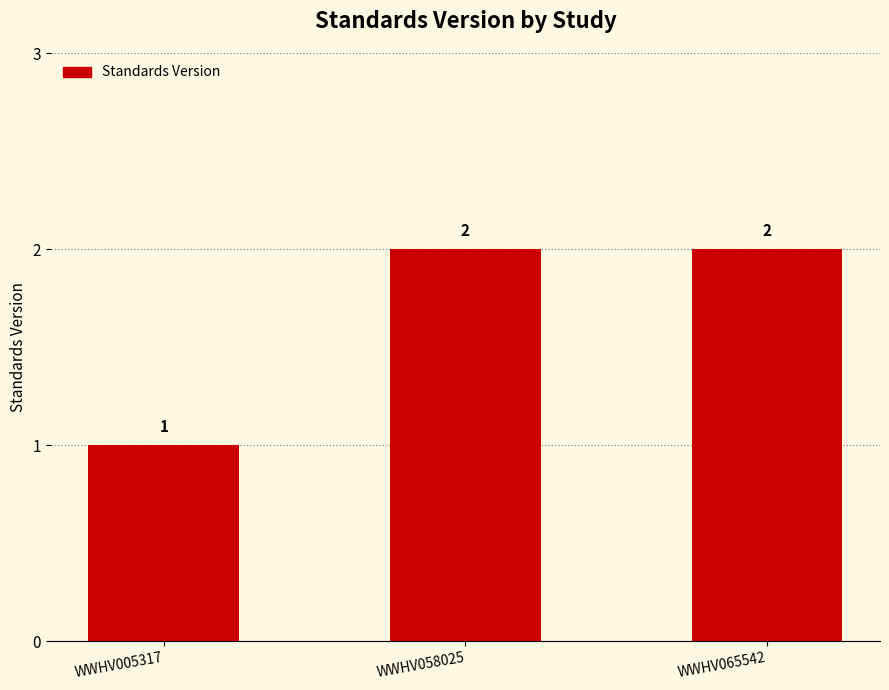

What is the change in value from WWHV005317 to WWHV058025?

+1